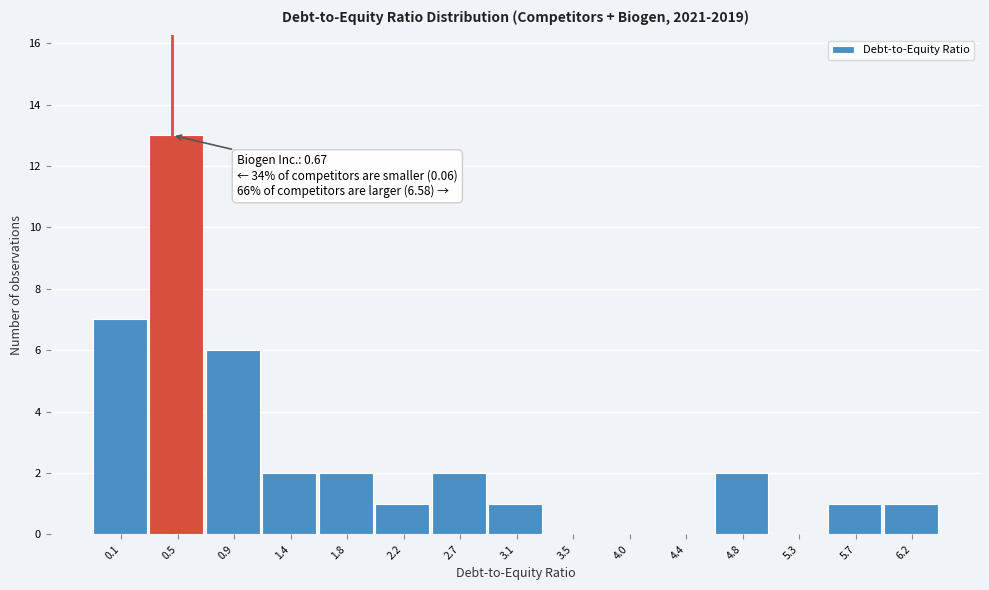

Reading left to right, transcribe all the data shown in this chart.

0.1=7	0.5=13	0.9=6	1.4=2	1.8=2	2.2=1	2.7=2	3.1=1	3.5=0	4.0=0	4.4=0	4.8=2	5.3=0	5.7=1	6.2=1